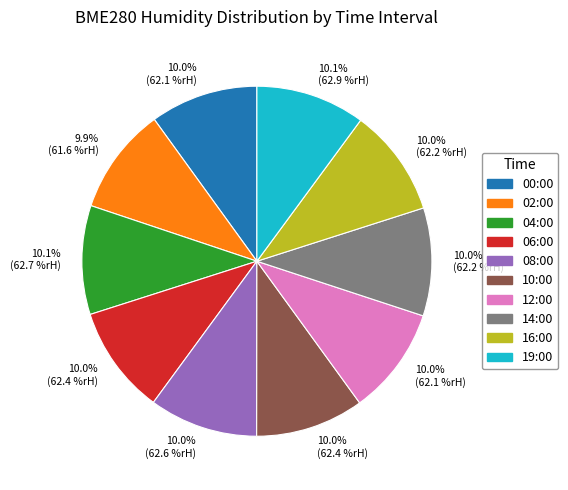

Does any single category account for the majority?

No